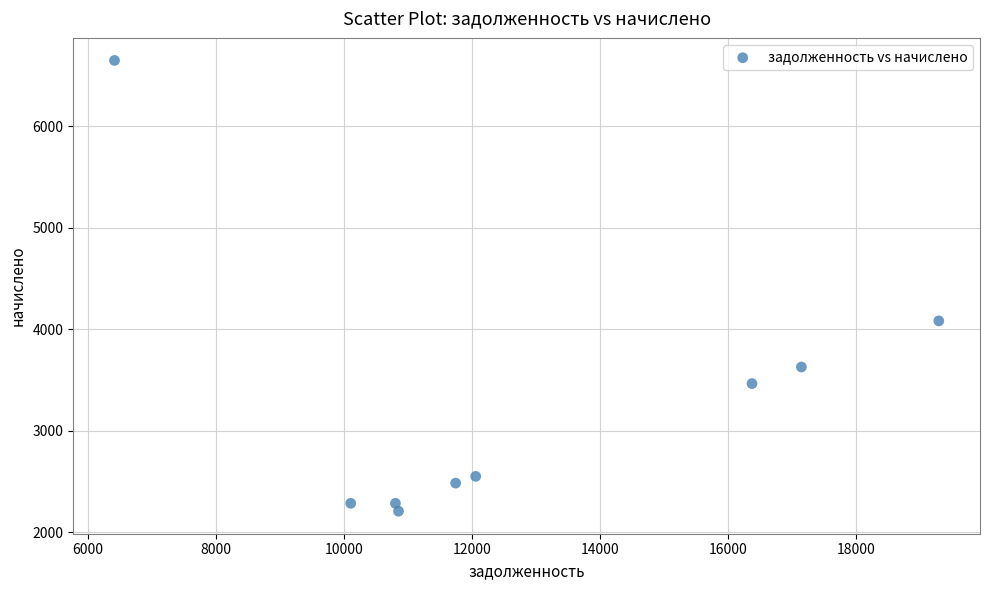

What Y value in the scatter plot is closest to 4427?

4082.4